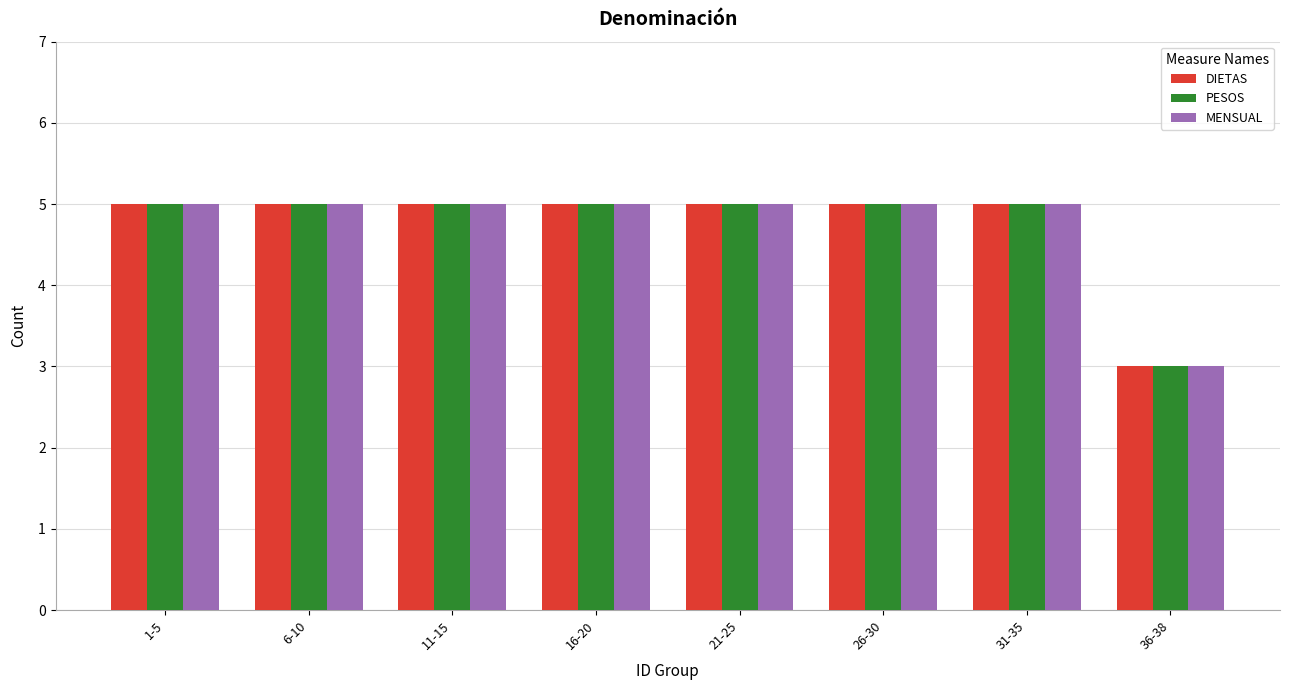

What is the sum of the PESOS values at 11-15 and 31-35?

10